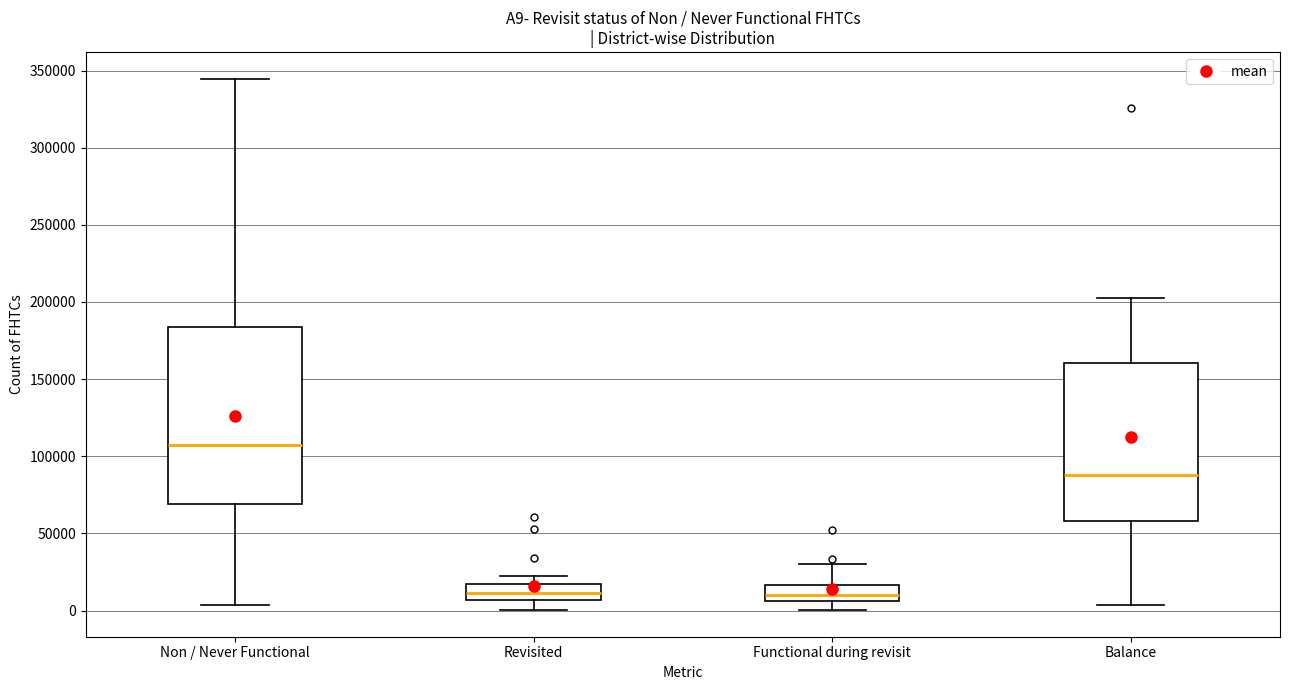

Reading left to right, transcribe this box plot: for each box, give where its median line is, the range the box spans, and where its two whiskers end, as read against the y-axis. The values are not printed on the chart, so give them approximately, as read against the axis.

Non / Never Functional: median 105000, box 70000 to 185000, whiskers 5000 to 345000
Revisited: median 10000, box 5000 to 15000, whiskers 0 to 20000
Functional during revisit: median 10000, box 5000 to 15000, whiskers 0 to 30000
Balance: median 90000, box 60000 to 160000, whiskers 5000 to 200000